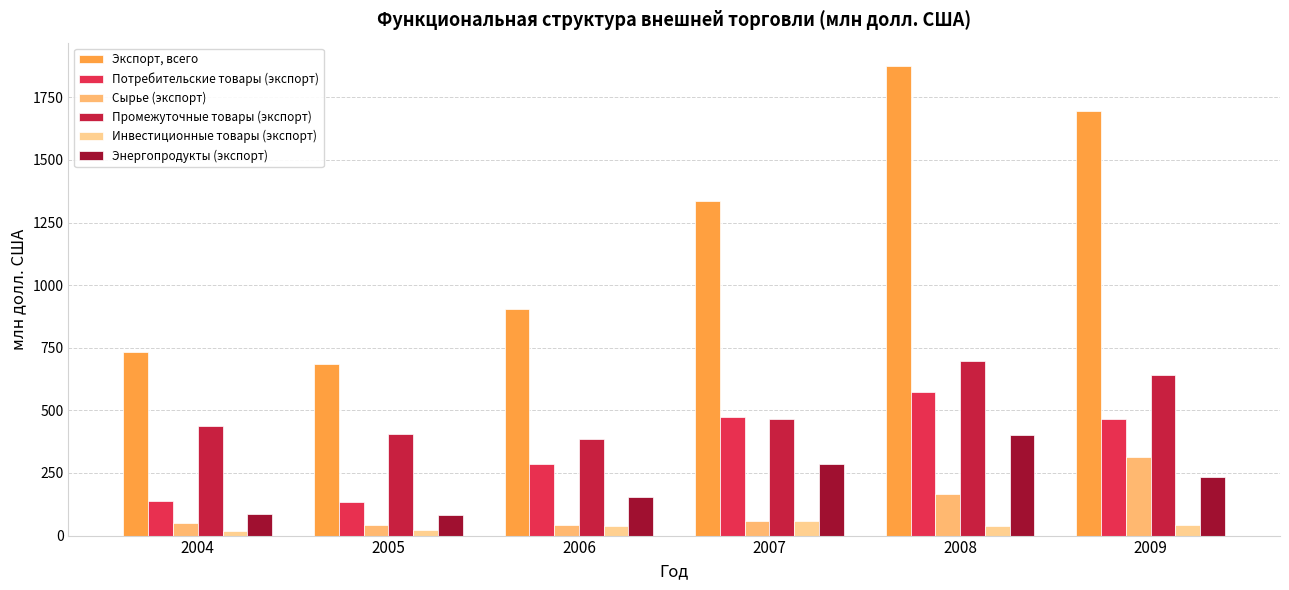

At 2004, list the series in order from smallest to largest.

Инвестиционные товары (экспорт), Сырье (экспорт), Энергопродукты (экспорт), Потребительские товары (экспорт), Промежуточные товары (экспорт), Экспорт, всего